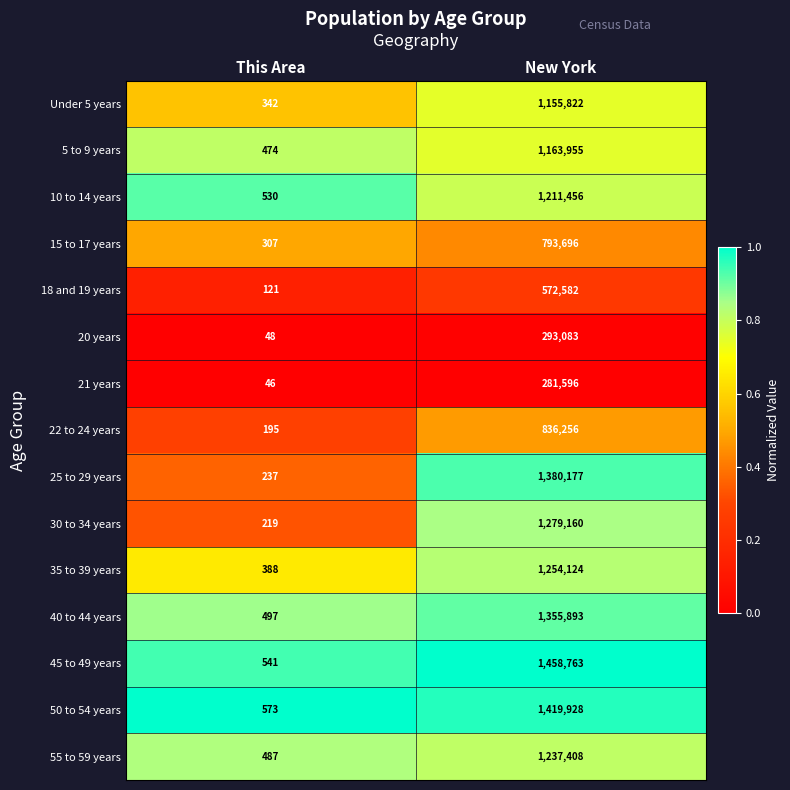

Which category has the lowest value in the 35 to 39 years series?

This Area